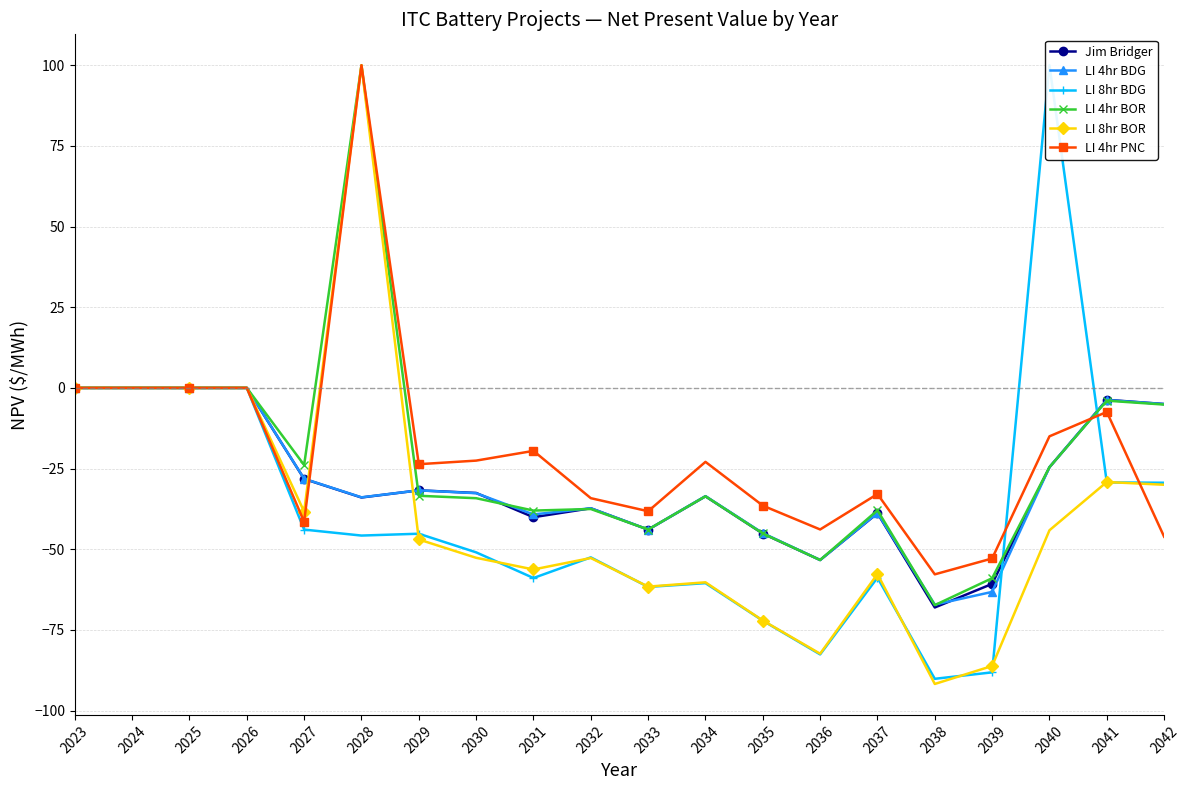

What is the difference between the maximum and second lowest values in the LI 8hr BDG series?

188.2